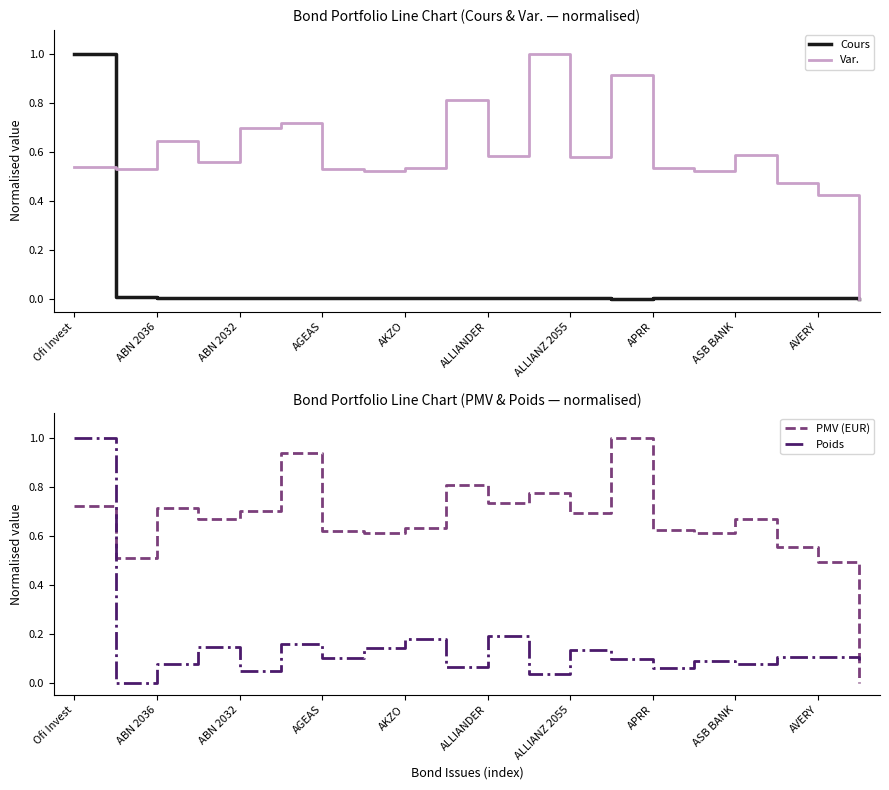

After their last crossing, which series has the higher values: PMV (EUR) or Var.?

PMV (EUR)